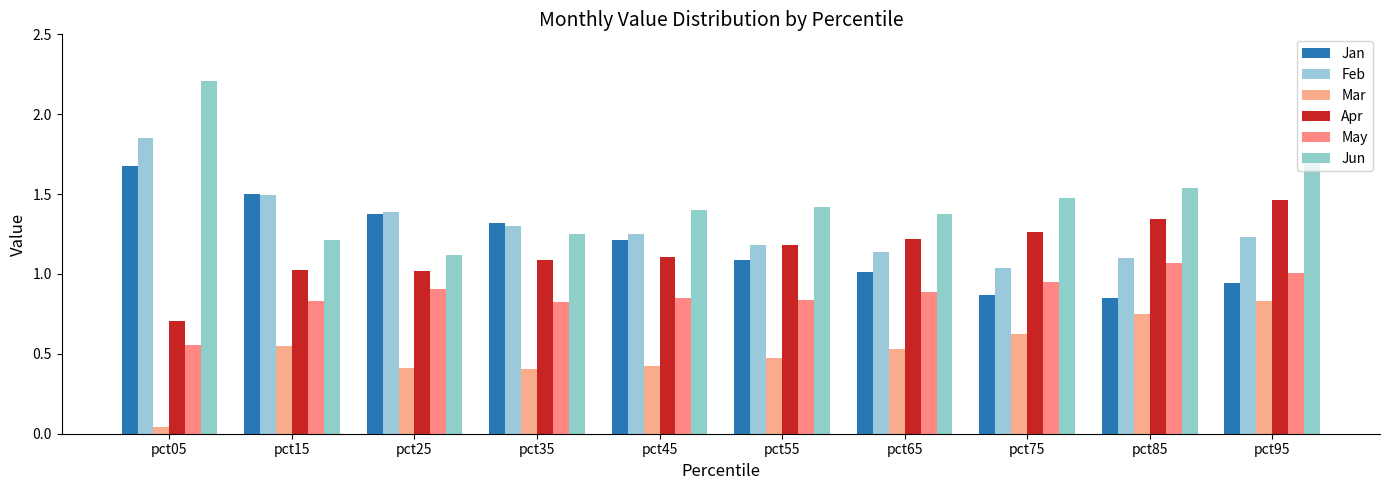

Reading right to left, list all the values displayed in this chart.

Jan: pct95=0.9	pct85=0.9	pct75=0.9	pct65=1.0	pct55=1.1	pct45=1.2	pct35=1.3	pct25=1.4	pct15=1.5	pct05=1.7
Feb: pct95=1.2	pct85=1.1	pct75=1.0	pct65=1.1	pct55=1.2	pct45=1.2	pct35=1.3	pct25=1.4	pct15=1.5	pct05=1.9
Mar: pct95=0.8	pct85=0.7	pct75=0.6	pct65=0.5	pct55=0.5	pct45=0.4	pct35=0.4	pct25=0.4	pct15=0.6	pct05=0.0
Apr: pct95=1.5	pct85=1.3	pct75=1.3	pct65=1.2	pct55=1.2	pct45=1.1	pct35=1.1	pct25=1.0	pct15=1.0	pct05=0.7
May: pct95=1.0	pct85=1.1	pct75=0.9	pct65=0.9	pct55=0.8	pct45=0.8	pct35=0.8	pct25=0.9	pct15=0.8	pct05=0.6
Jun: pct95=1.7	pct85=1.5	pct75=1.5	pct65=1.4	pct55=1.4	pct45=1.4	pct35=1.3	pct25=1.1	pct15=1.2	pct05=2.2